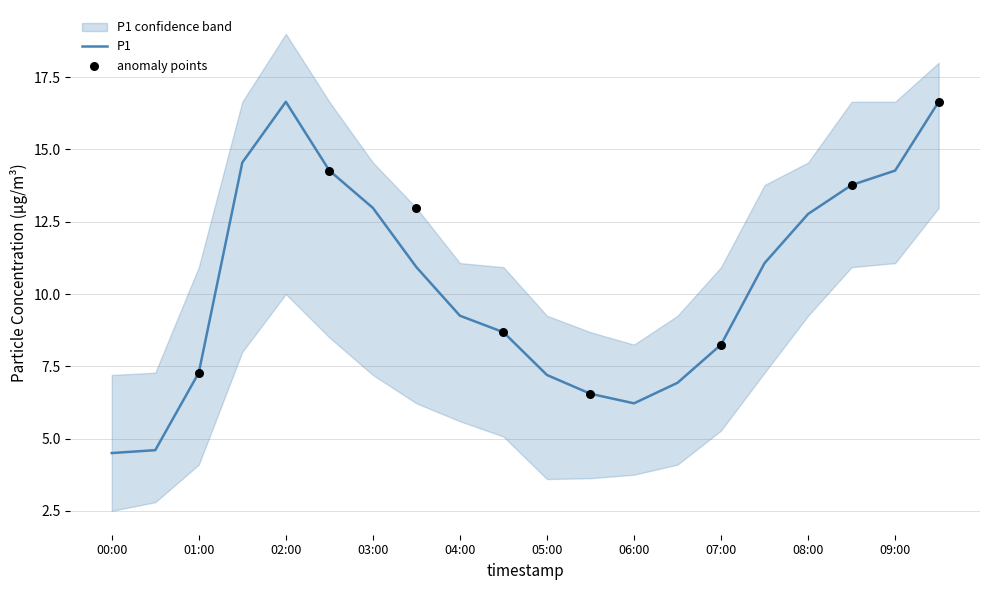

At which category is the sum across all series the highest?

09:30